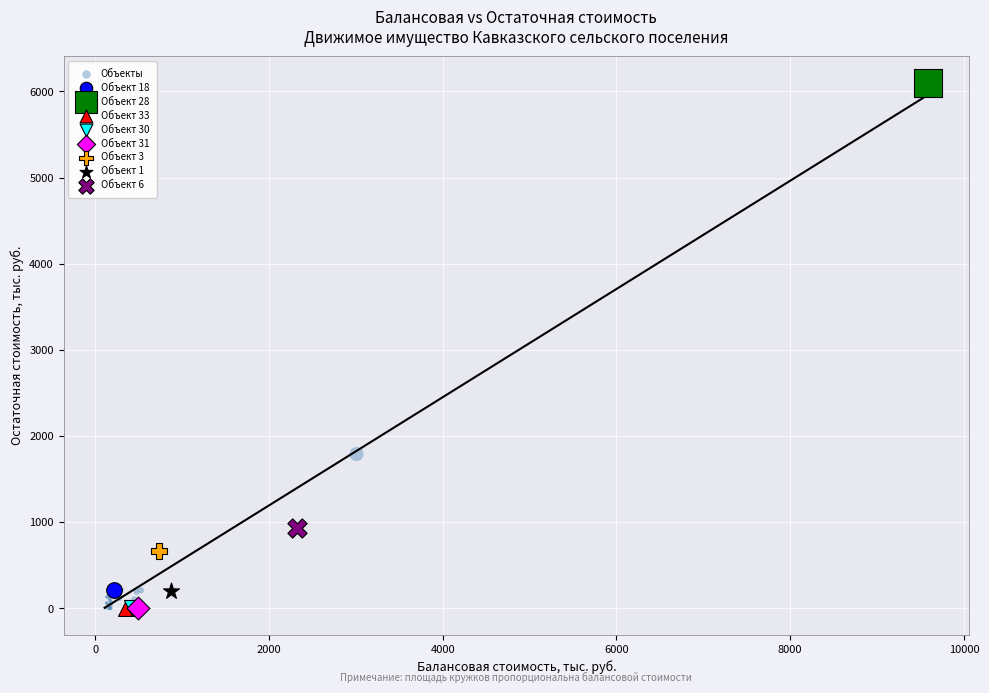

What are all the series names shown in the legend?

Объекты, Объект 18, Объект 28, Объект 33, Объект 30, Объект 31, Объект 3, Объект 1, Объект 6